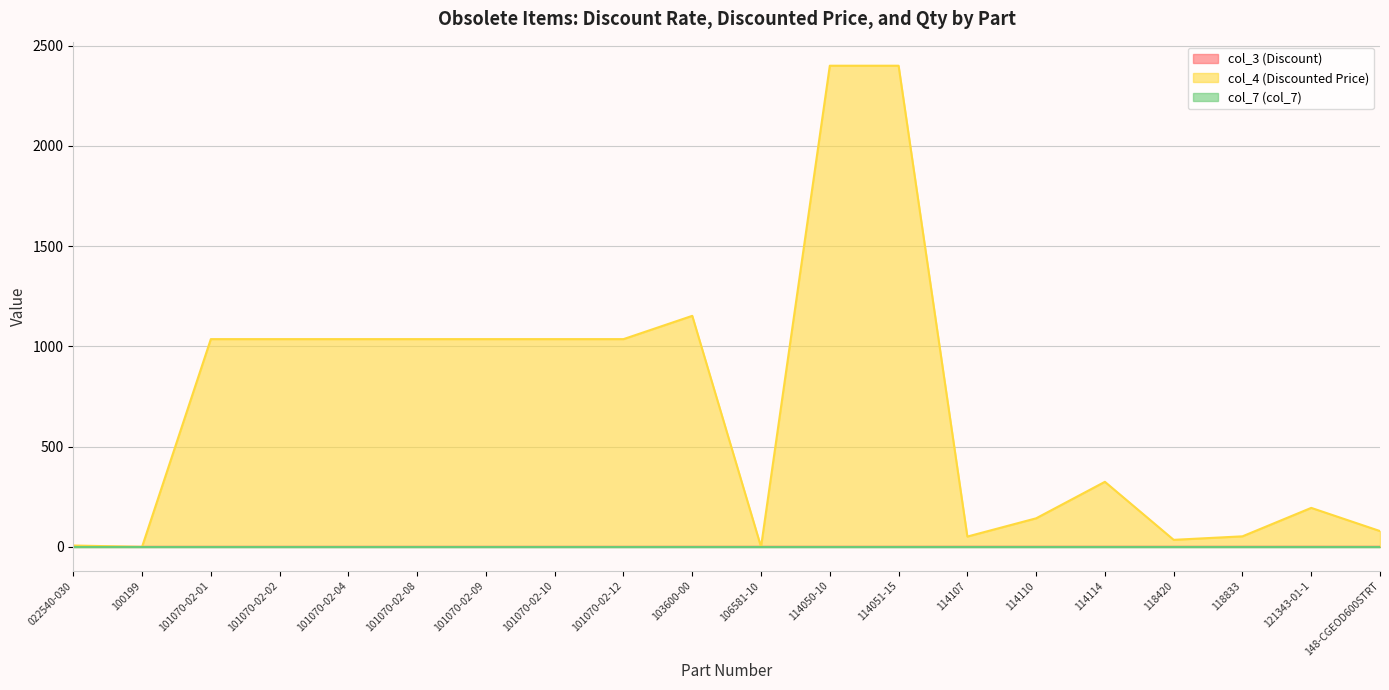

What is the sum of the col_3 (Discount) values at 101070-02-04 and 148-CGEOD600STRT?

0.3